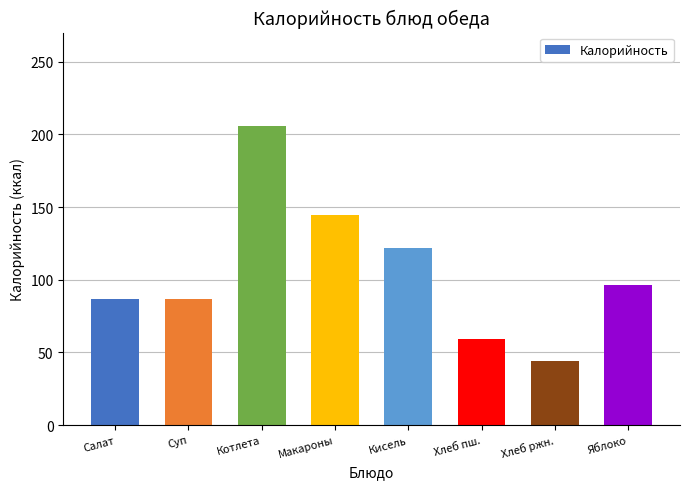

Between Суп and Яблоко, which is larger?

Яблоко